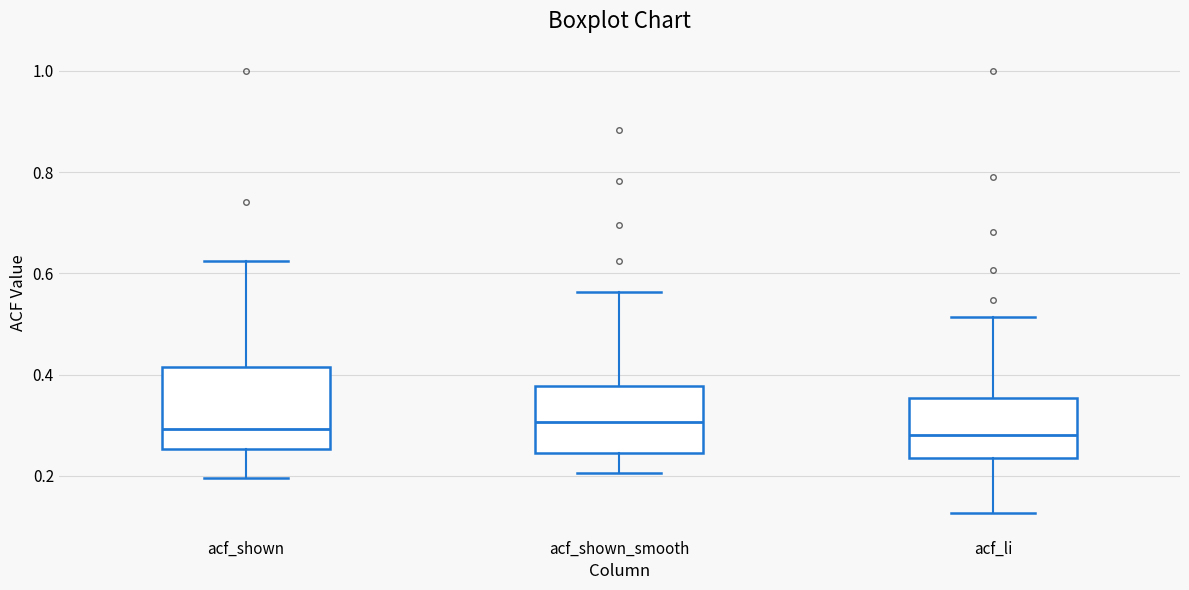

Where does the median line of the box for acf_li sit on the y-axis? The values are not printed on the chart, so give them approximately, as read against the axis.

0.28